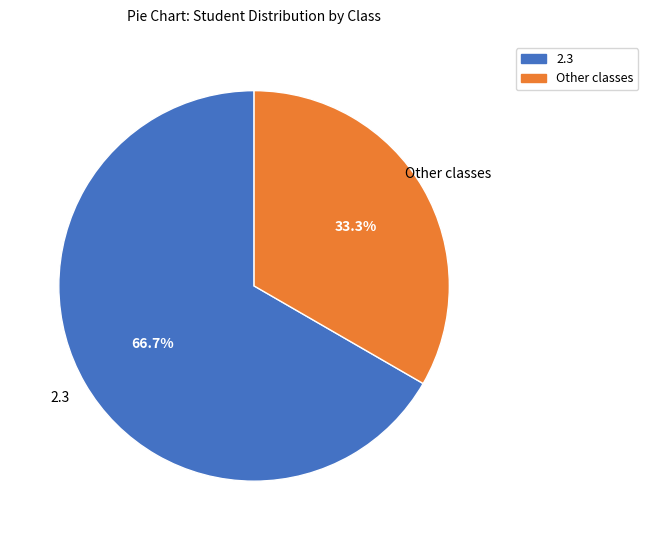

To the nearest percent, what is the average slice percentage?

50%